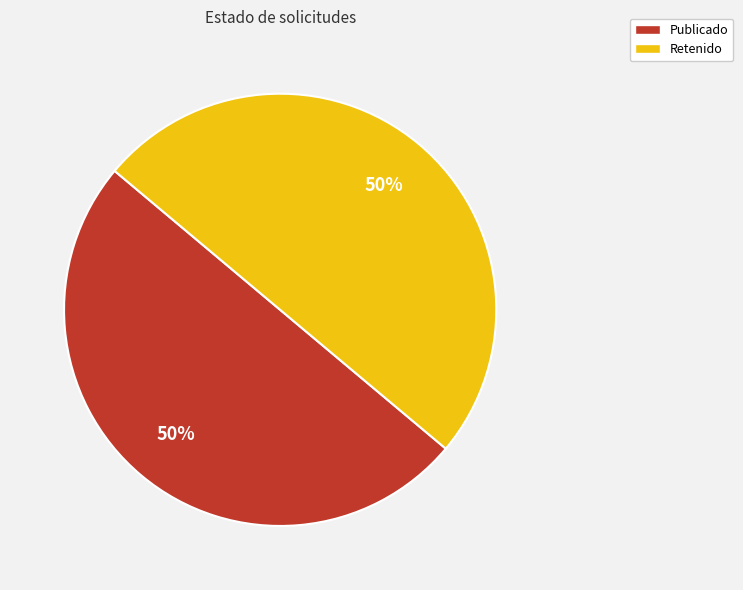

To the nearest percent, what is the average slice percentage?

50%